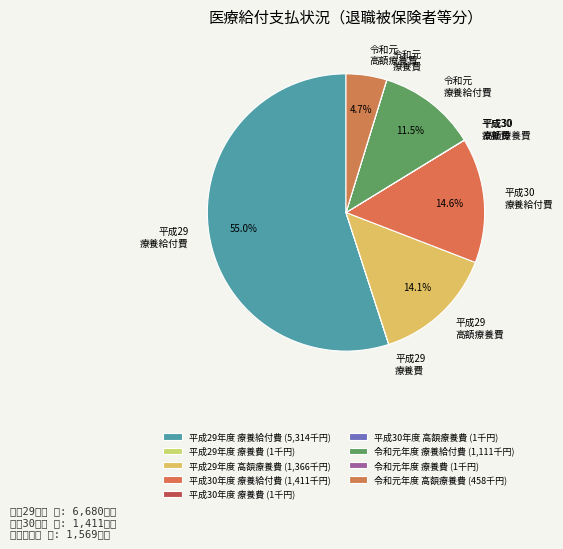

To the nearest percent, what is the combined percentage of 平成30年度 療養費 and 平成29年度 療養給付費?

55%